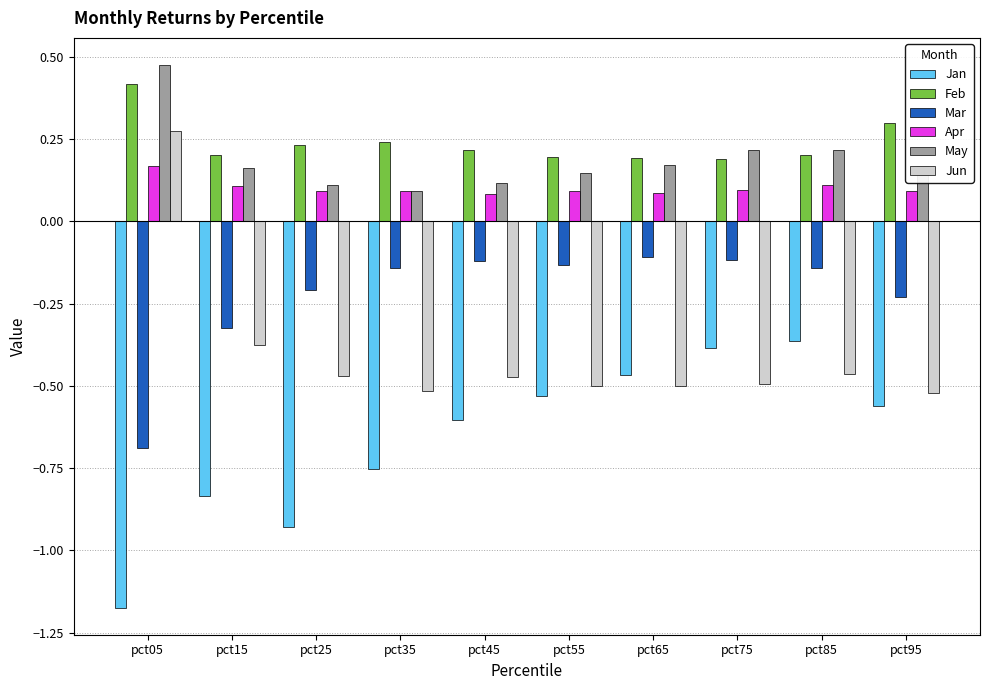

Count the number of data series in this chart.

6